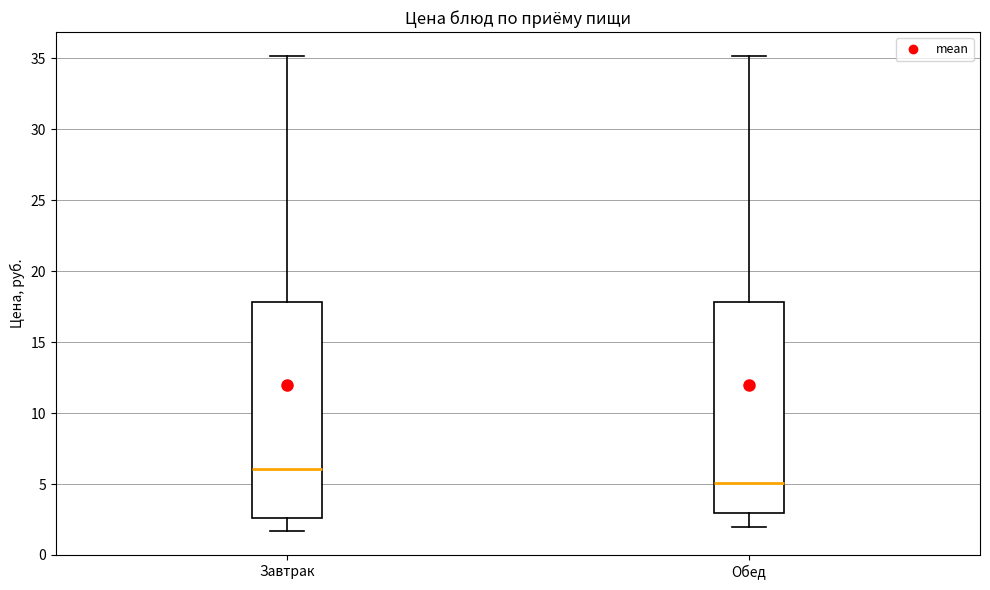

Where is the upper edge of the box for Обед on the y-axis? The values are not printed on the chart, so give them approximately, as read against the axis.

18.0